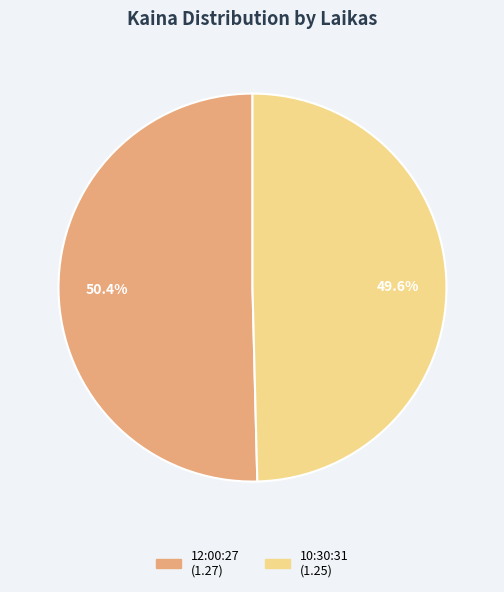

To the nearest percent, what is the difference between the 10:30:31 and 12:00:27 slice percentages?

1%